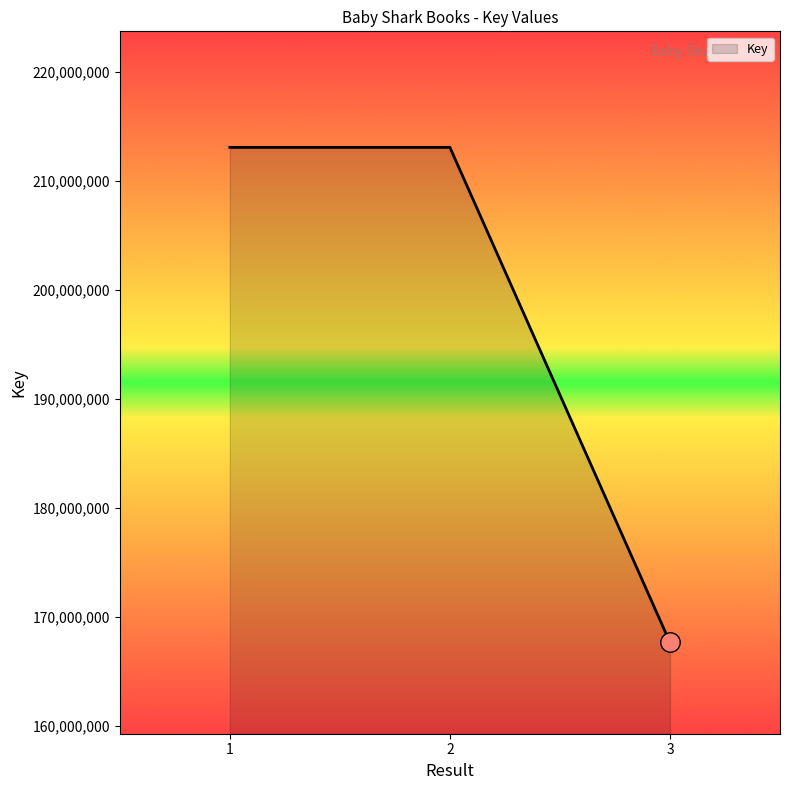

The value at 1 is 115730860. True or false?

False